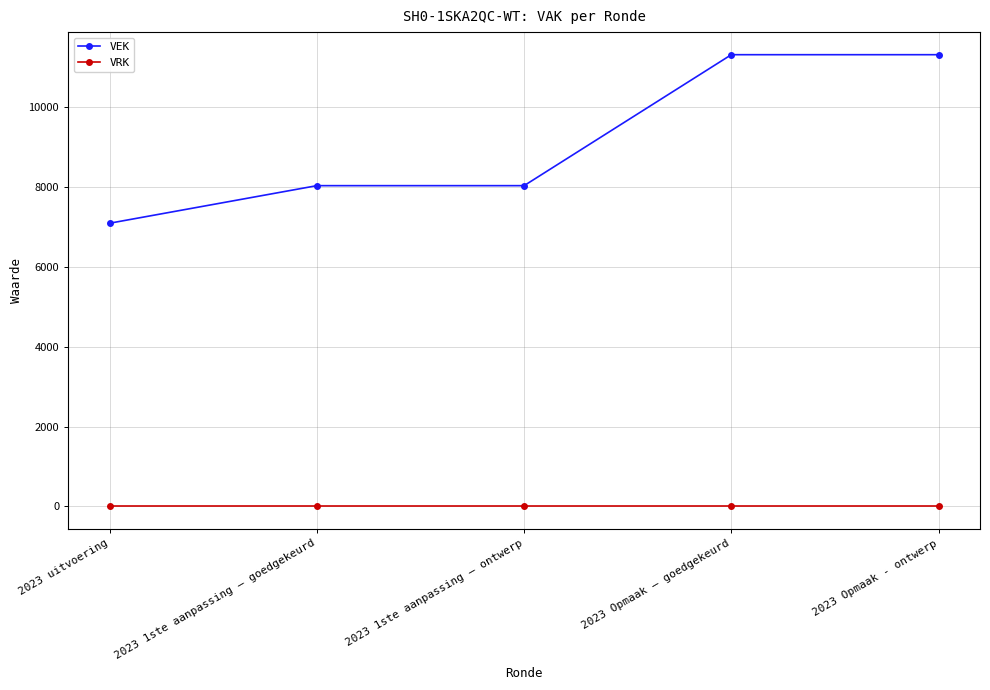

True or false: VRK has more than 2 points higher than both neighbors.

False